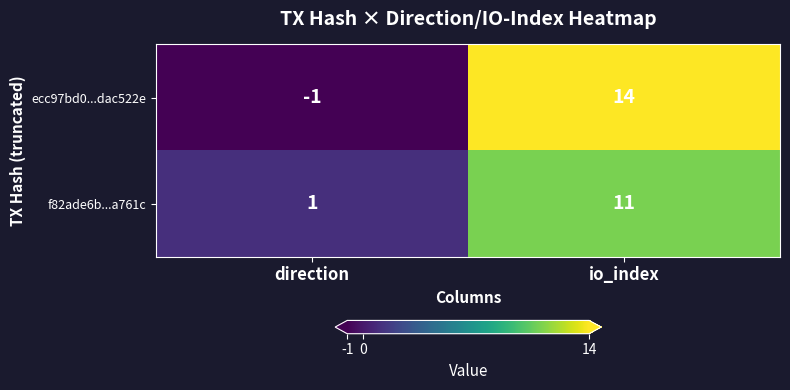

How many distinct data groups are displayed?

2